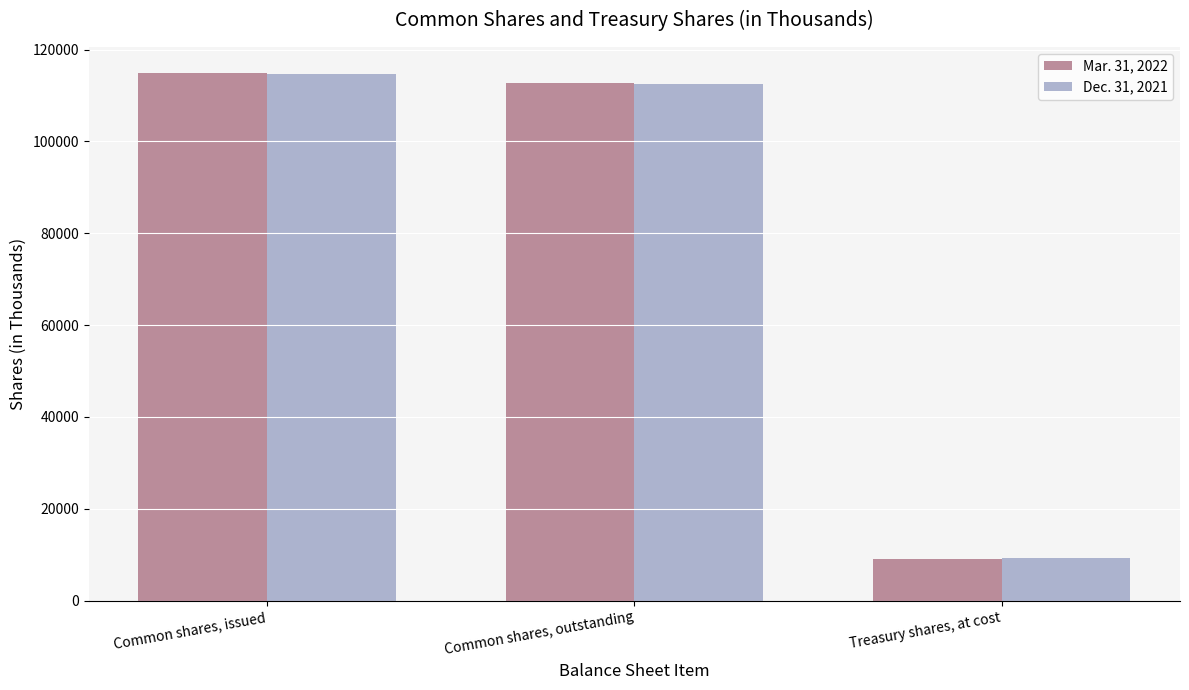

Which category has the highest value across all series?

Common shares, issued